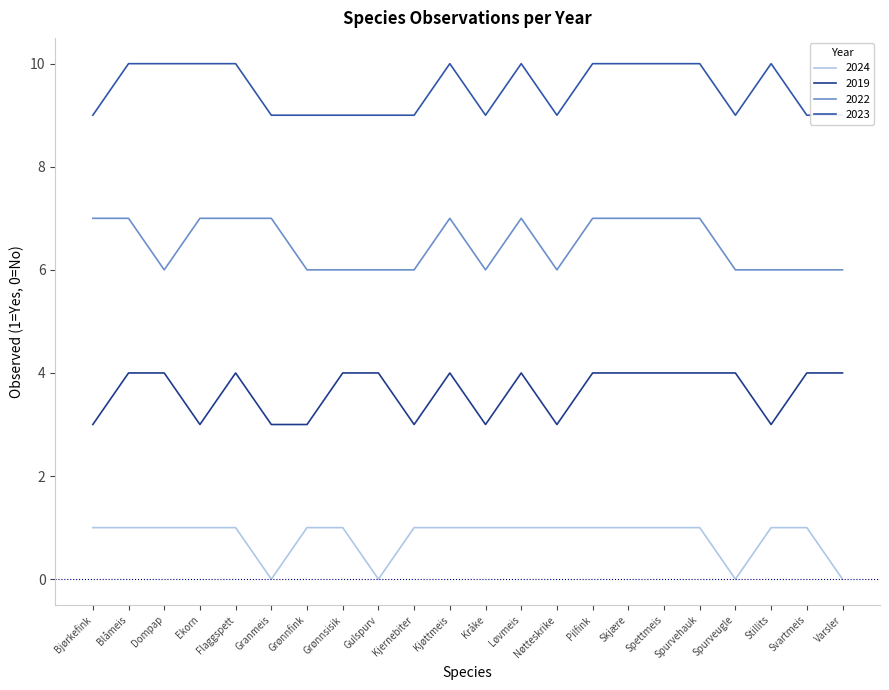

Between Bjørkefink and Spettmeis, which is larger?

Bjørkefink